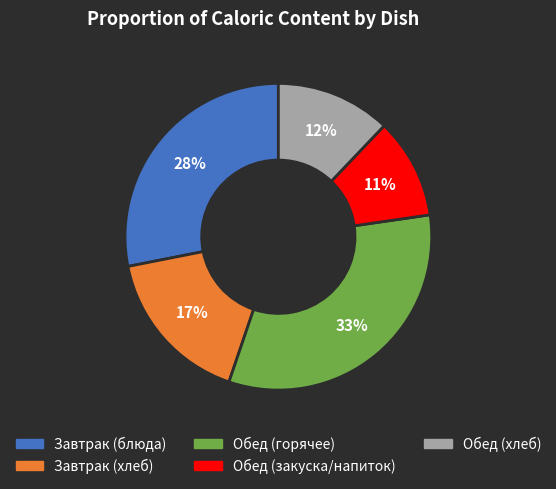

To the nearest percent, what is the average slice percentage?

20%